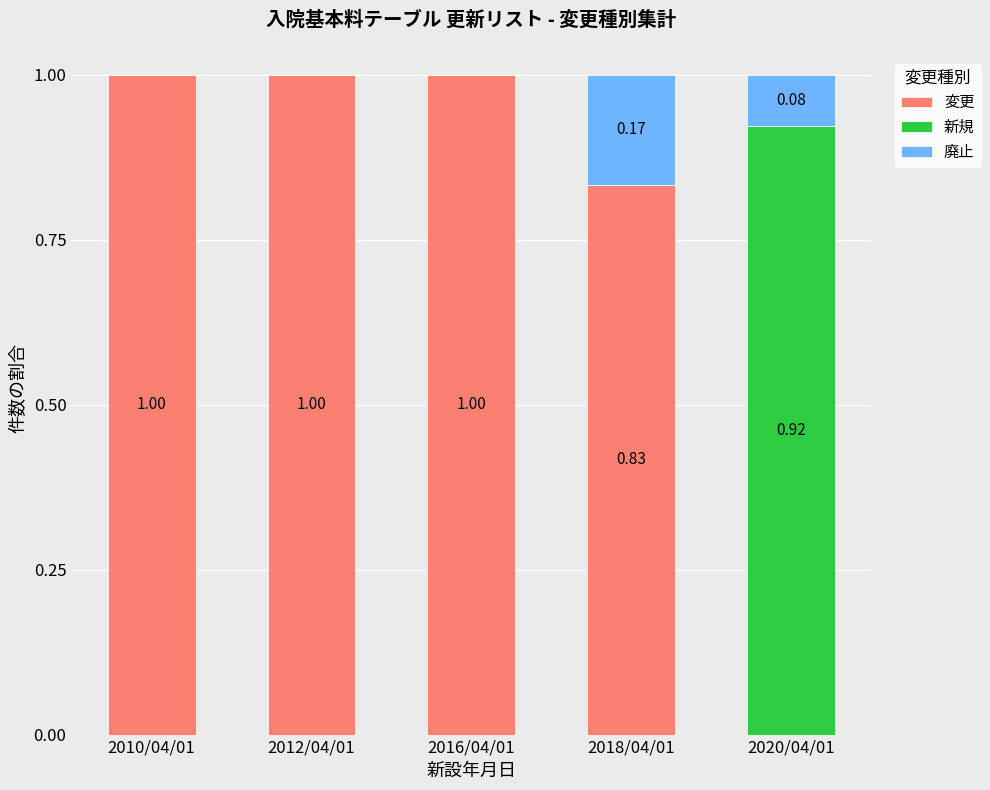

Count the 変更 values in the range 0 to 1.

5